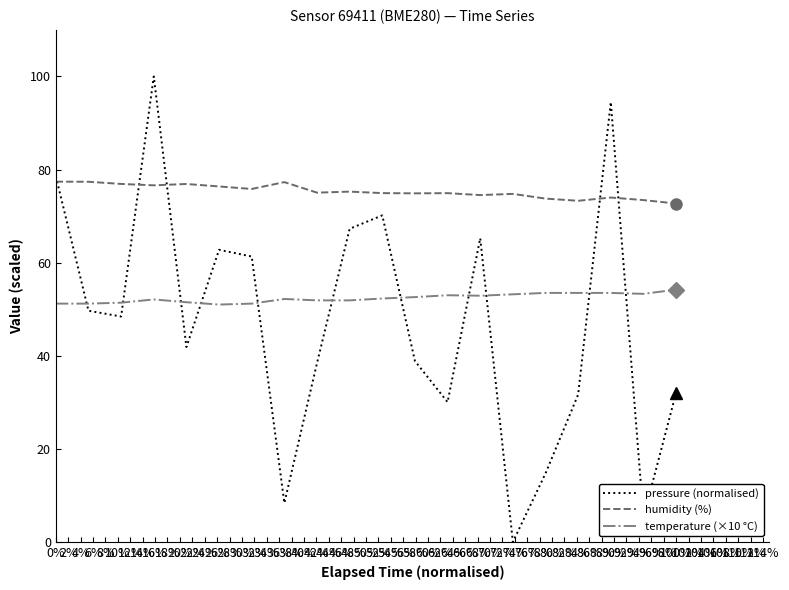

What is the maximum value shown in the chart?

100.0